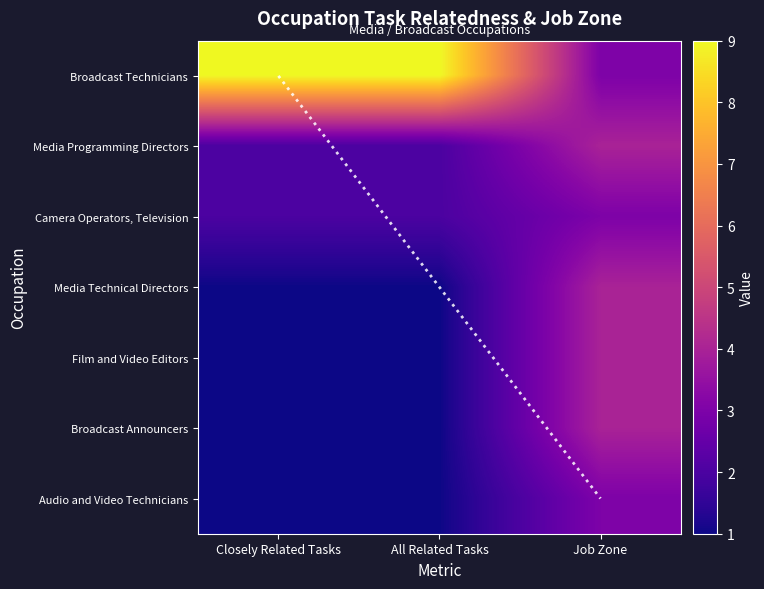

What is the smallest value displayed?

1